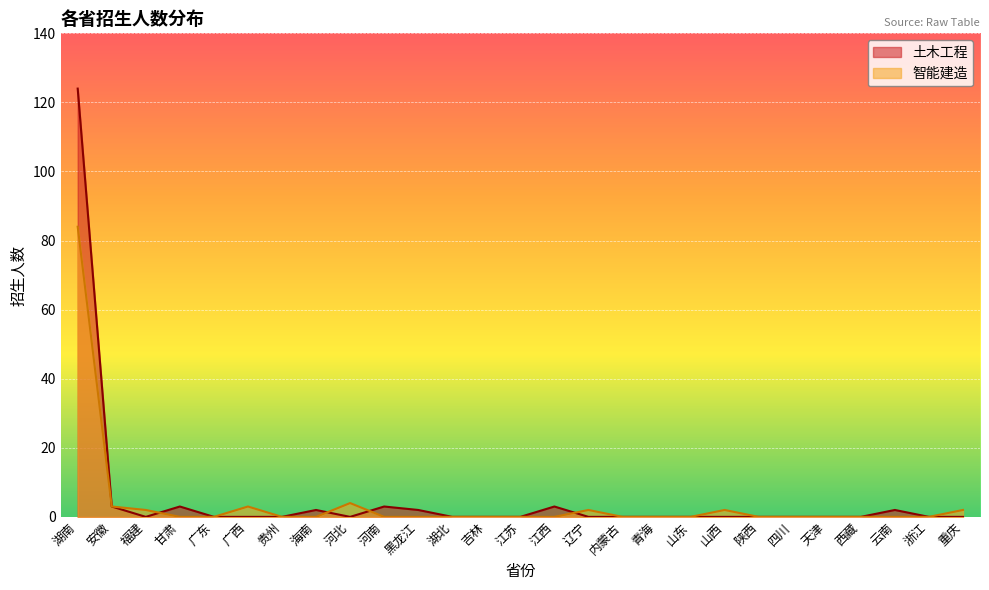

What are all the series names shown in the legend?

土木工程, 智能建造